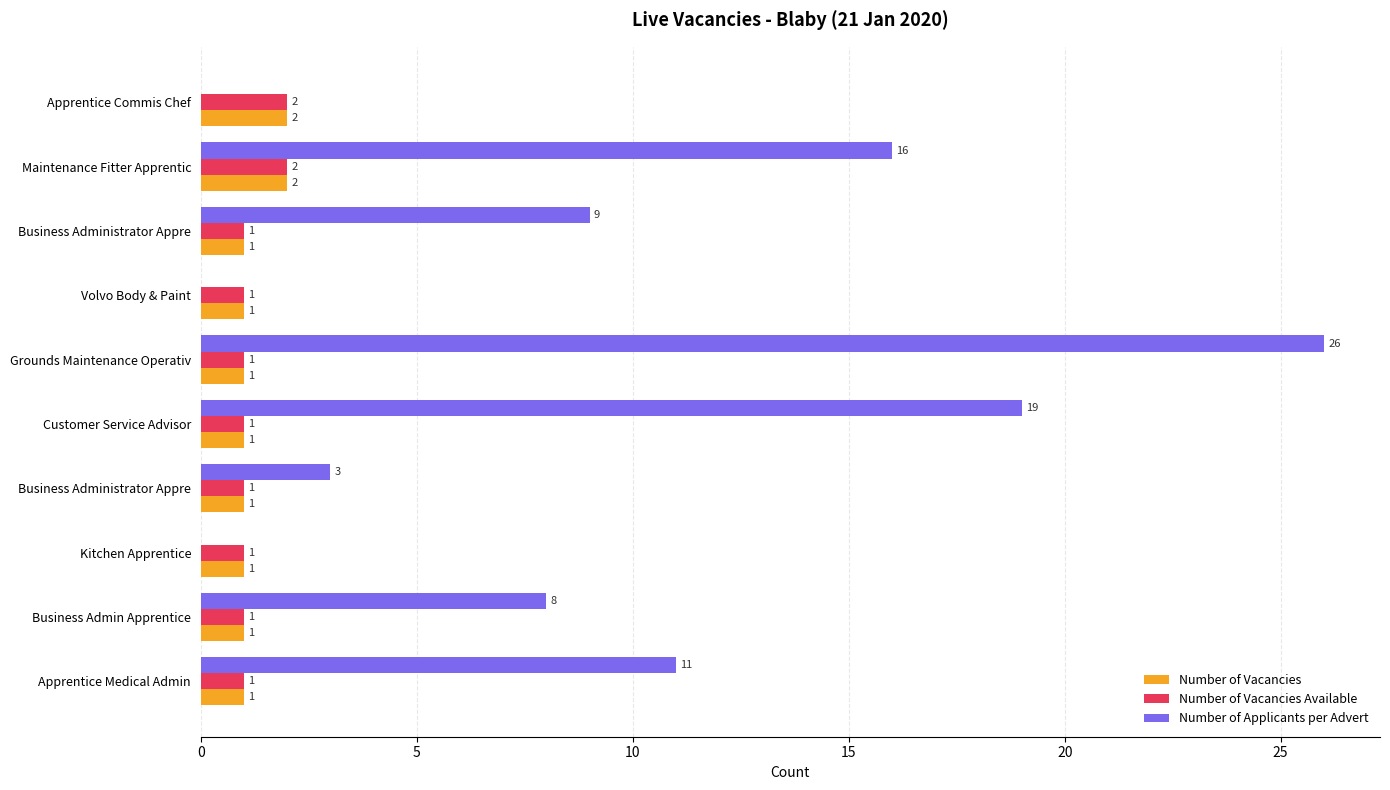

Rank the series by their maximum value, from highest to lowest.

Number of Applicants per Advert, Number of Vacancies, Number of Vacancies Available